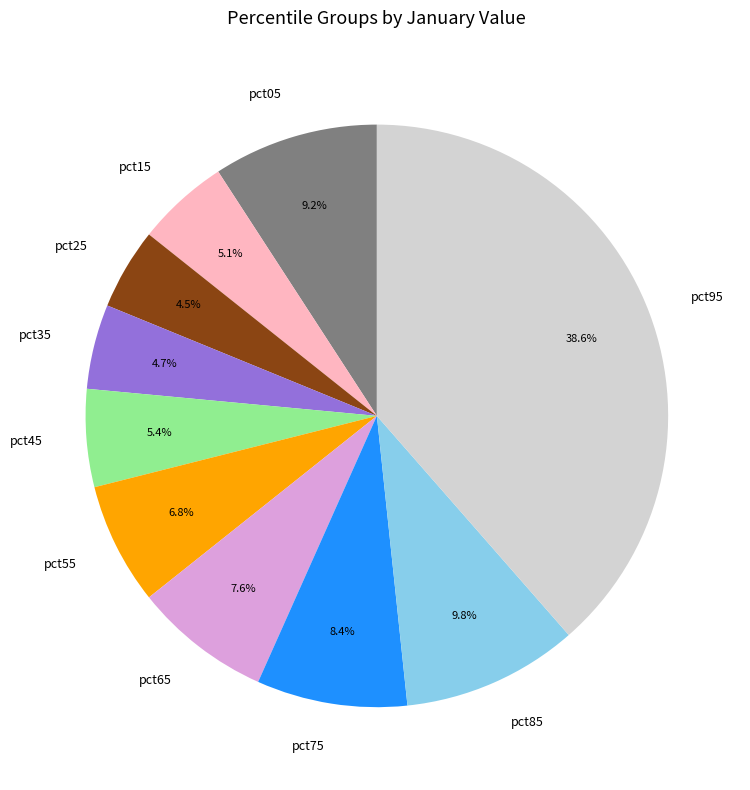

What percentage is the pct45 slice, to the nearest percent?

5%